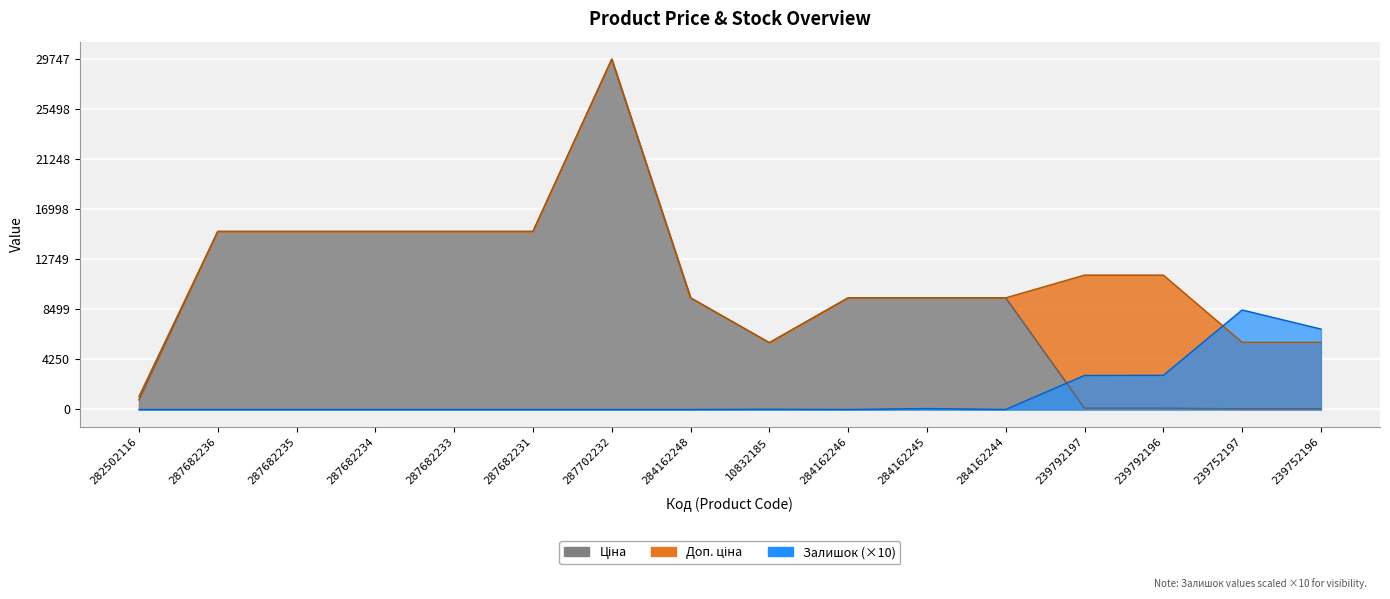

True or false: Доп. ціна and Ціна cross at least once.

False